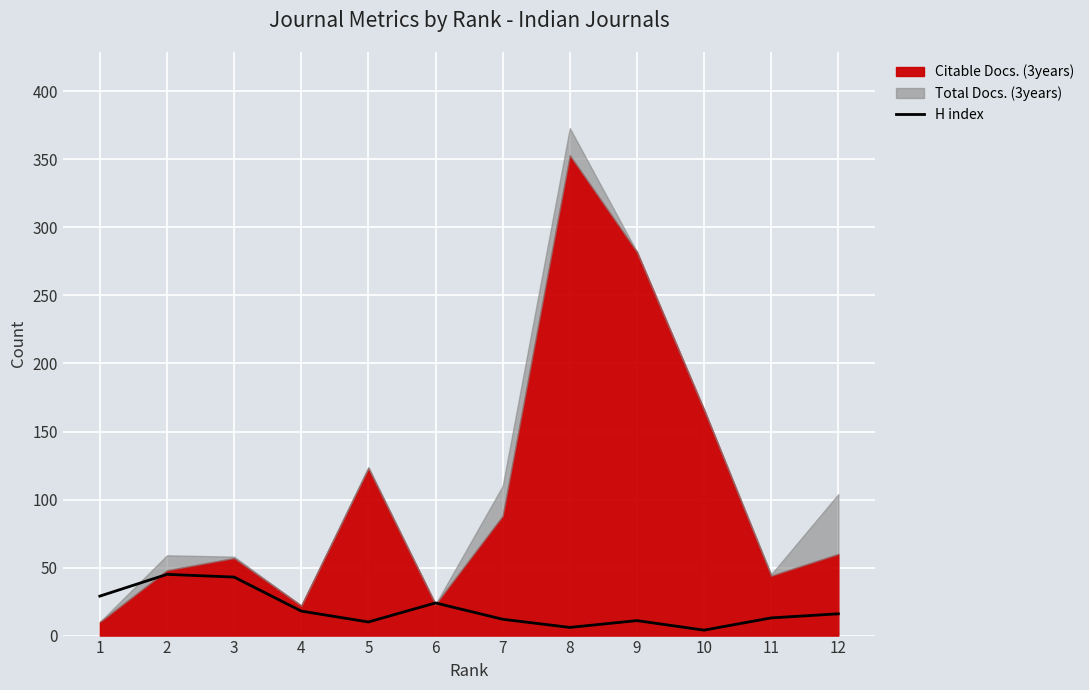

What is the maximum value for H index?

45